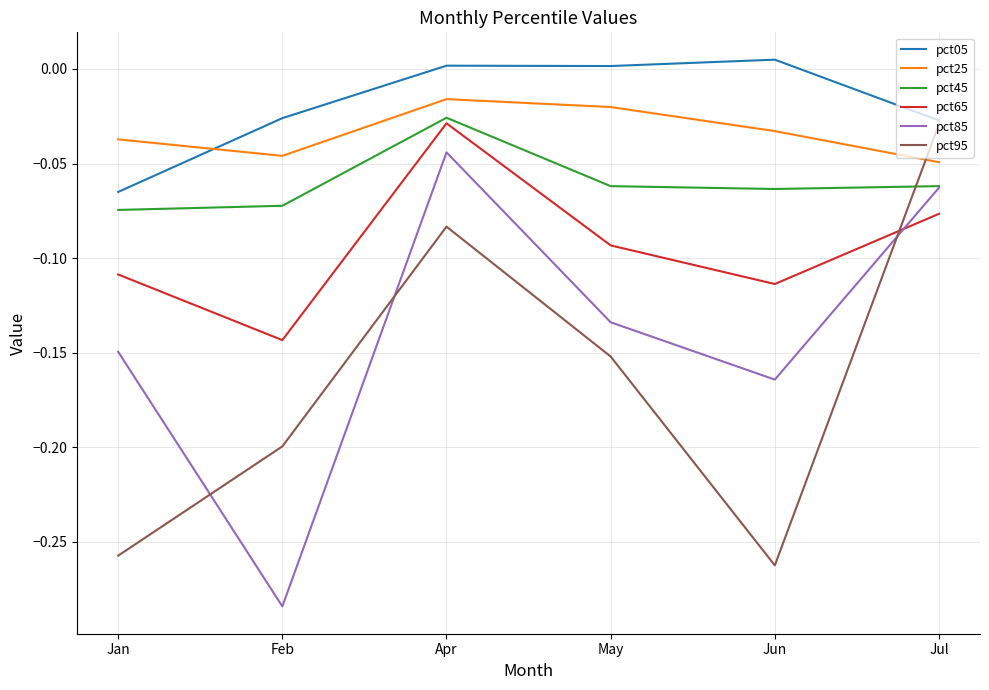

True or false: pct85 has a value of -0.0 at Jul.

False